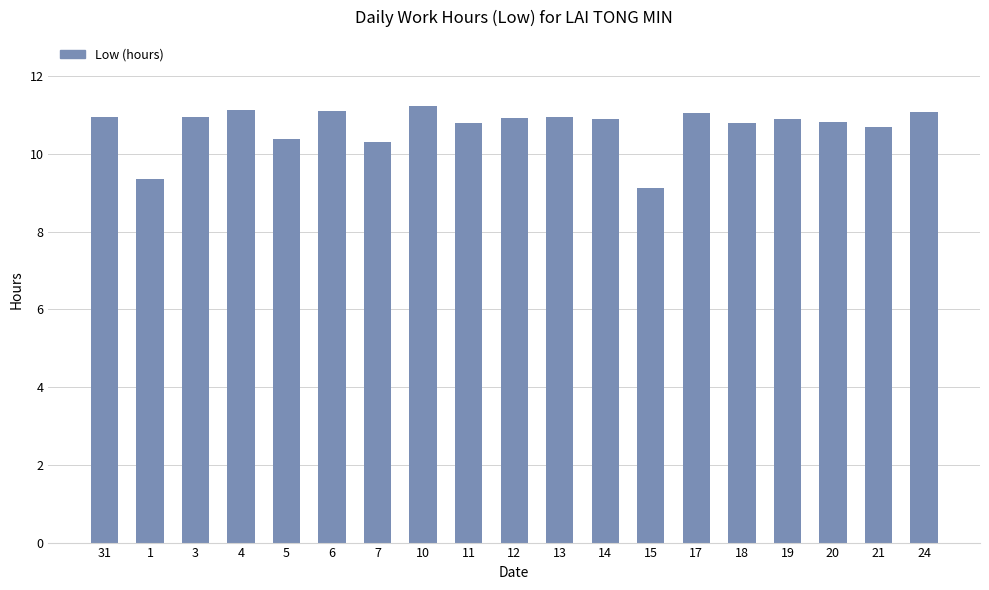

What is the sum of all values?

203.3